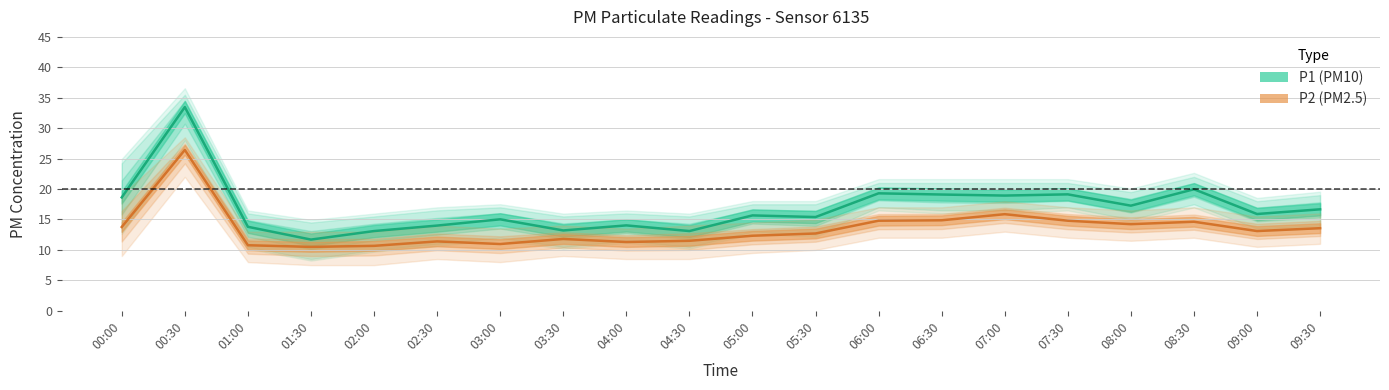

What is the label of the 14th point from the right?

03:00